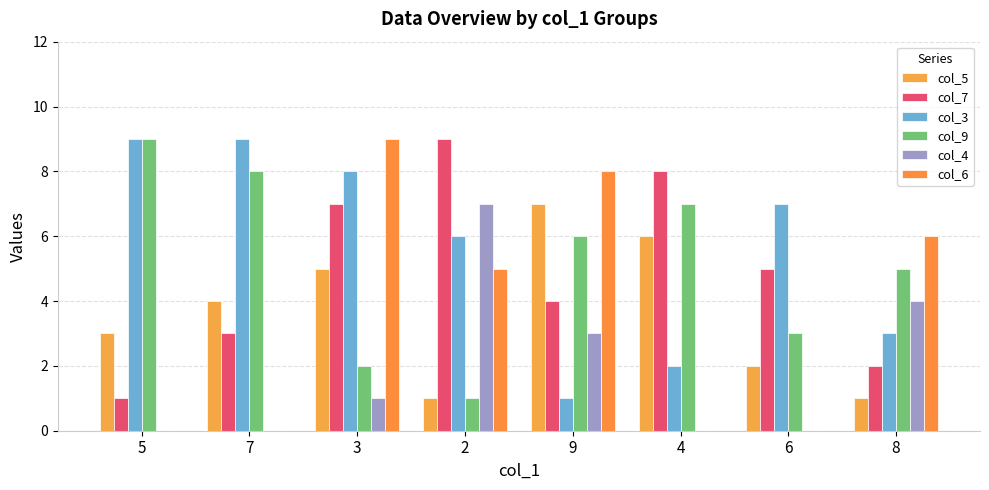

The col_7 series shows 7 at 3. True or false?

True